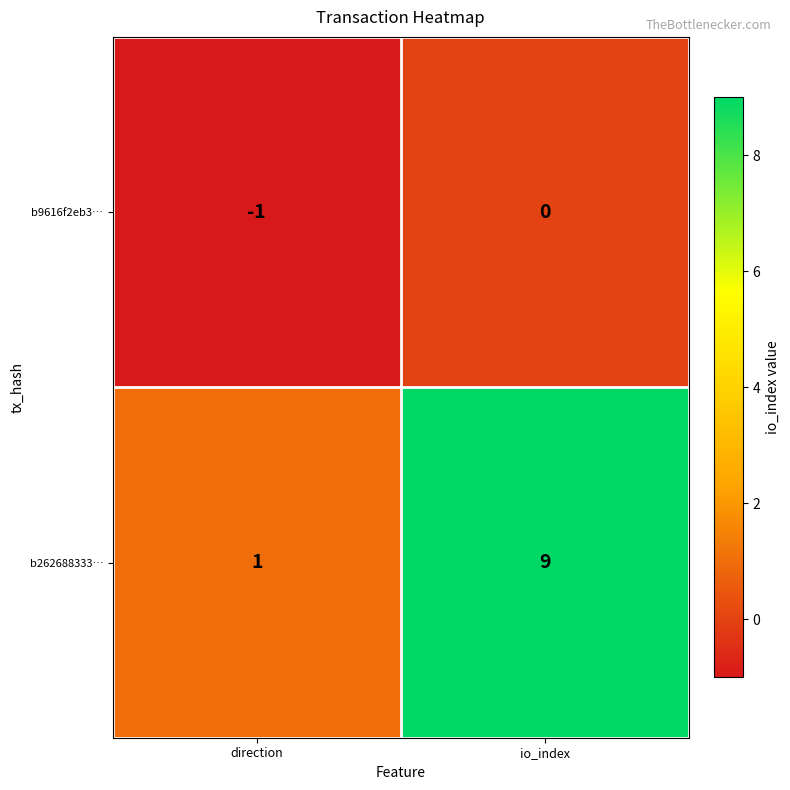

What is the total value across all series at io_index?

9